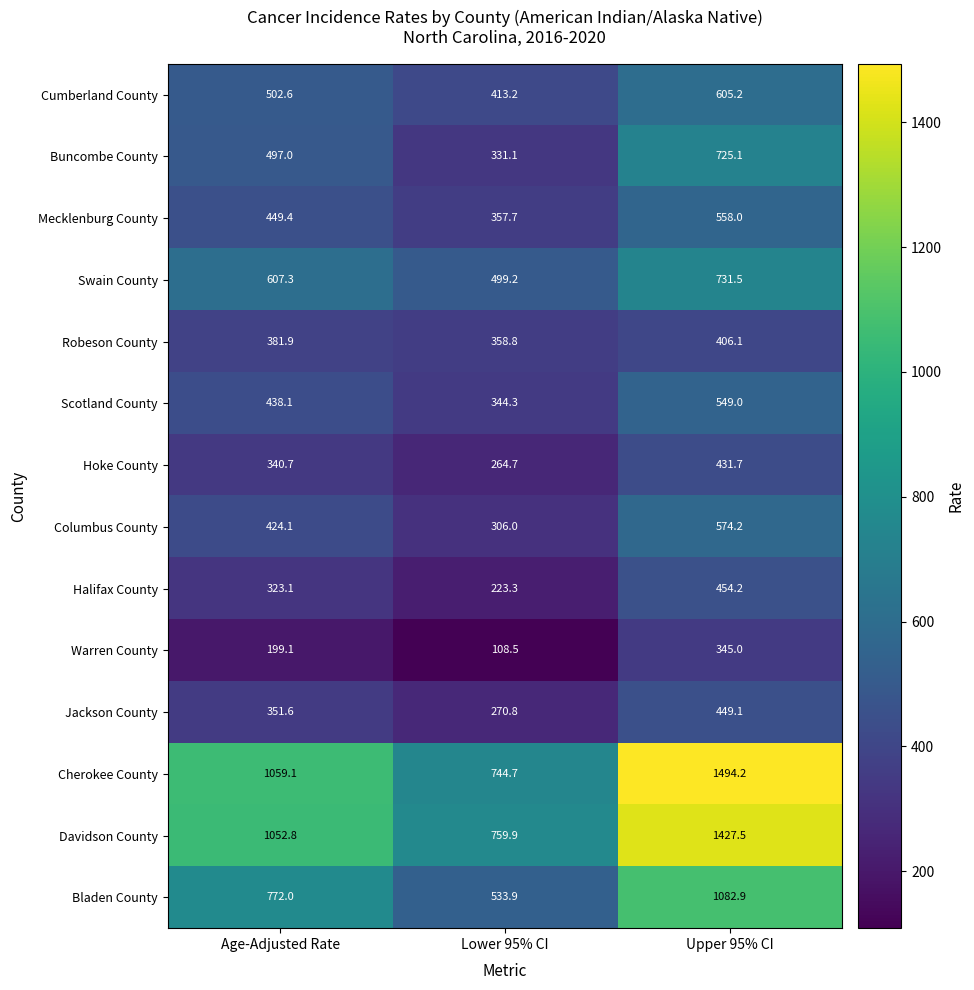

What is the spread (max minus min) of values at Upper 95% CI?

1149.2